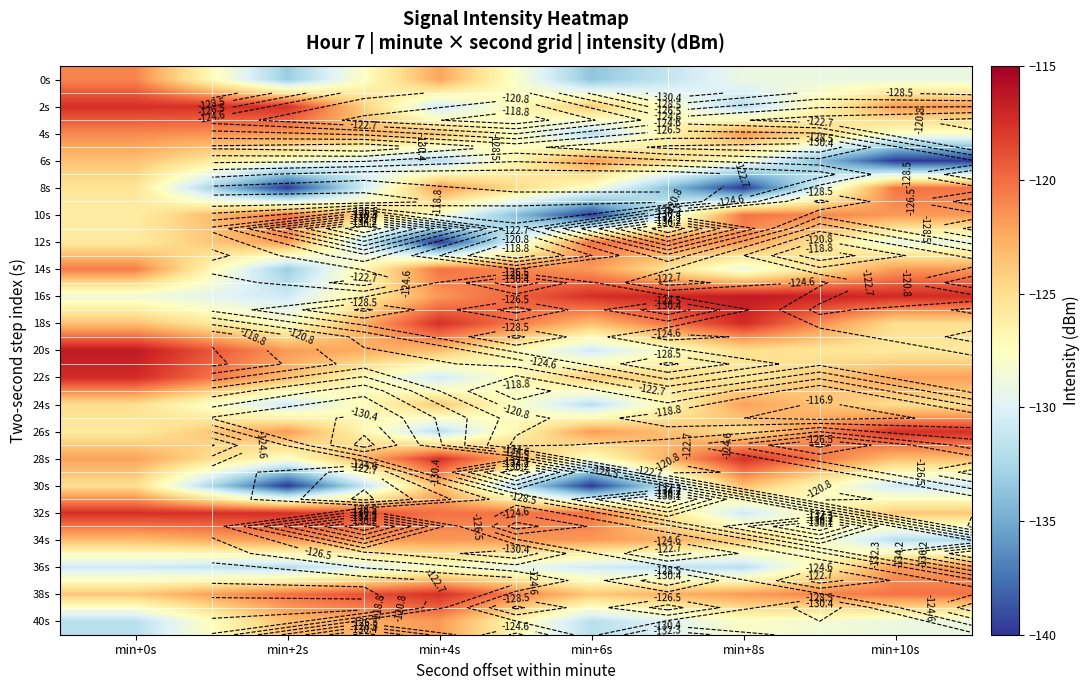

What is the average value of the 12s series?

-126.4